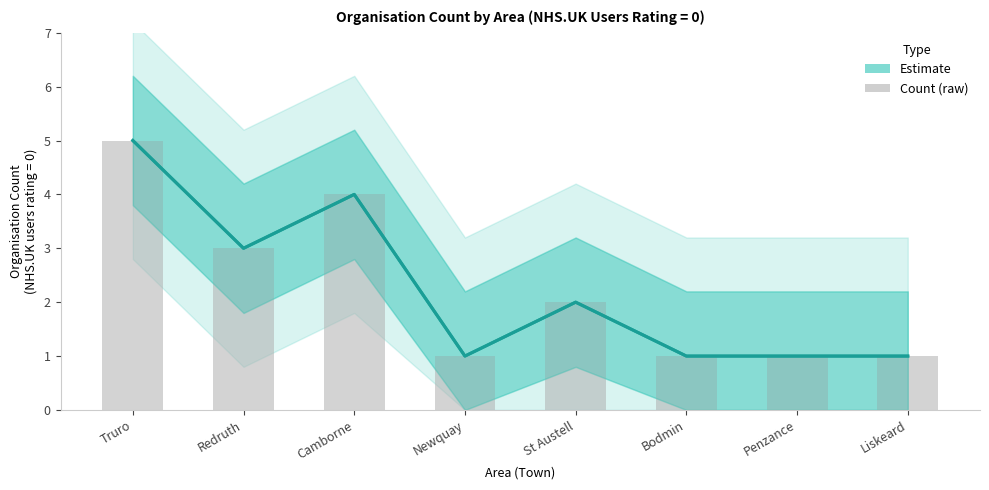

What is the sum of all values?

18